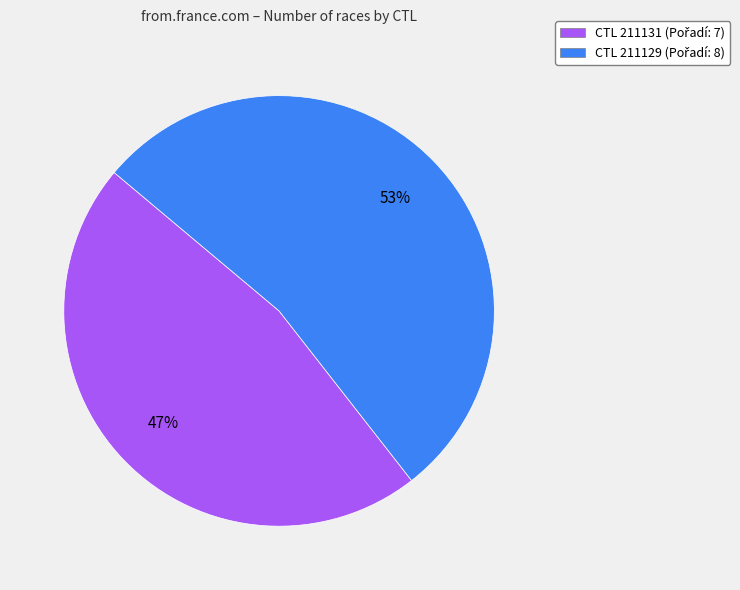

Count the number of slices in the pie.

2